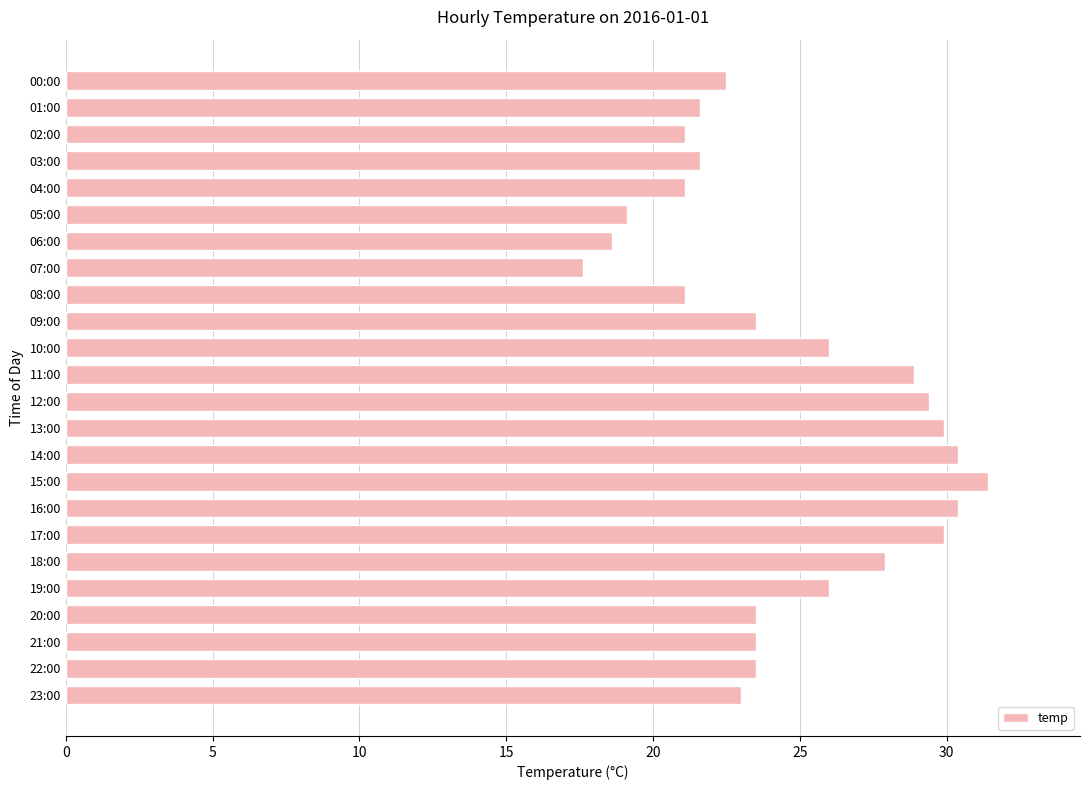

How many bars are there in total?

24